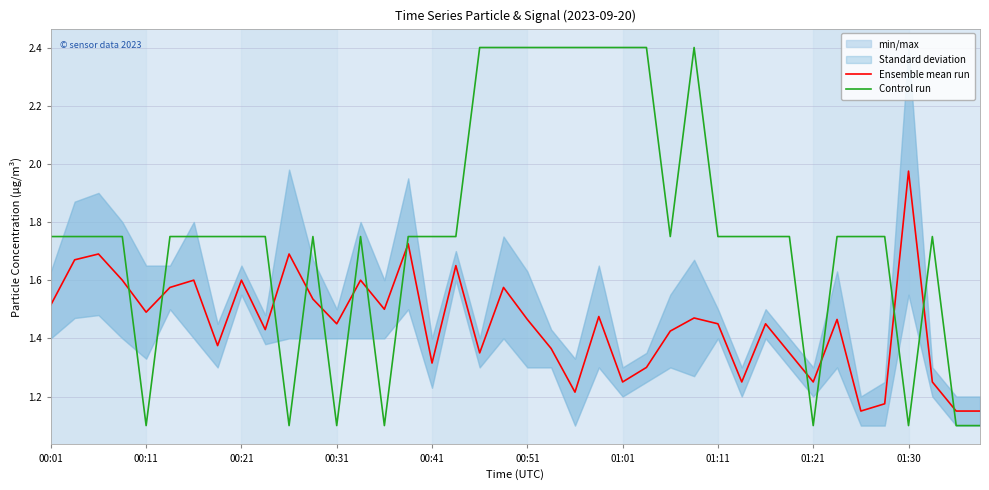

What is the maximum value for Control run?

2.4